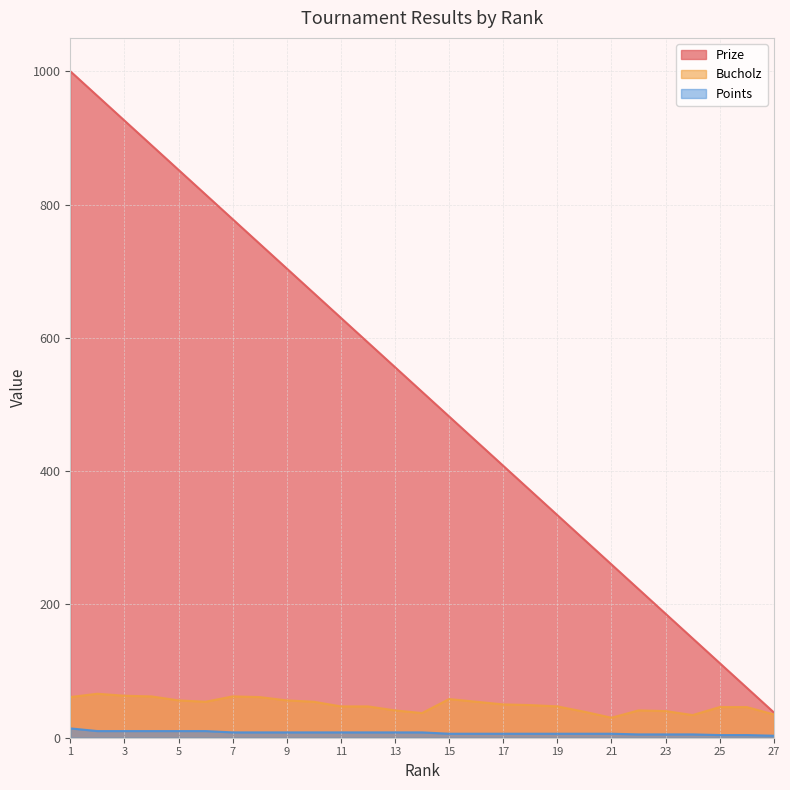

At which label does Points reach its peak?

1